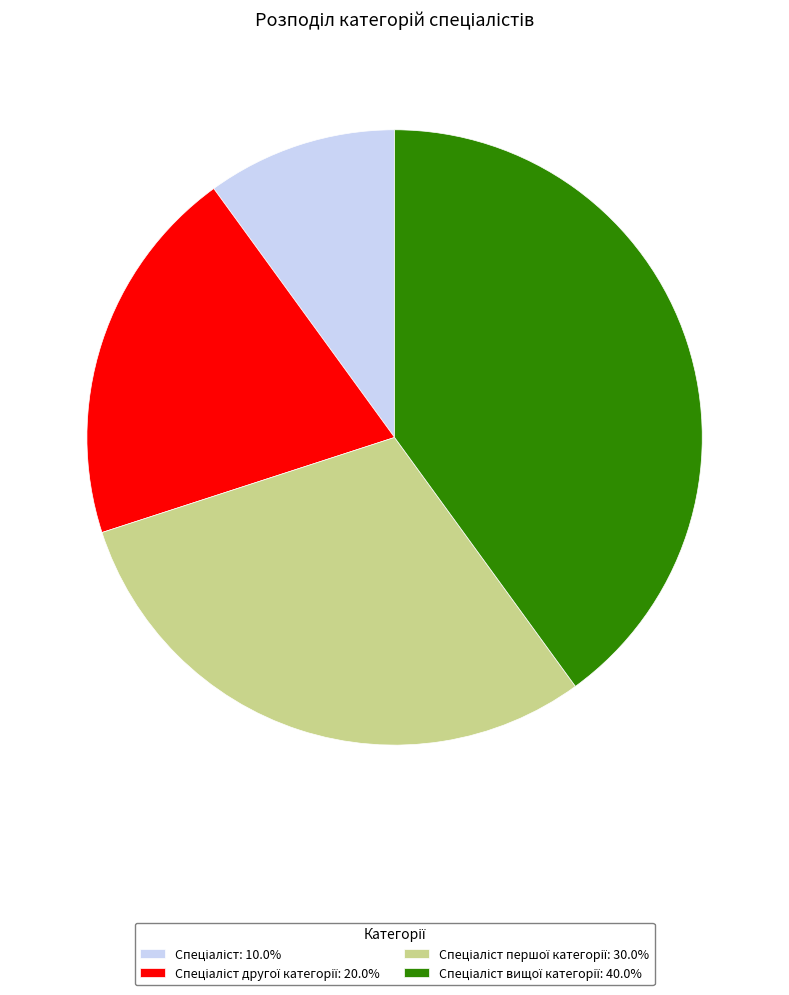

Is there a majority slice in this chart?

No